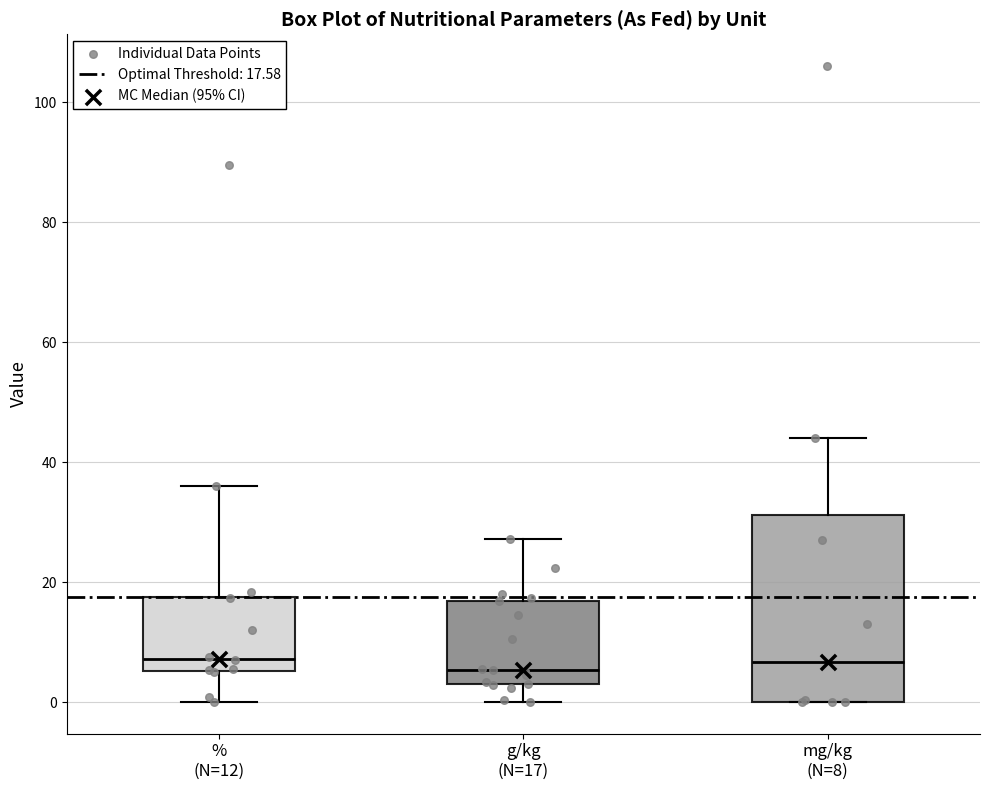

Comparing the boxes themselves (not the whiskers), which one is the tallest?

mg/kg (N=8)